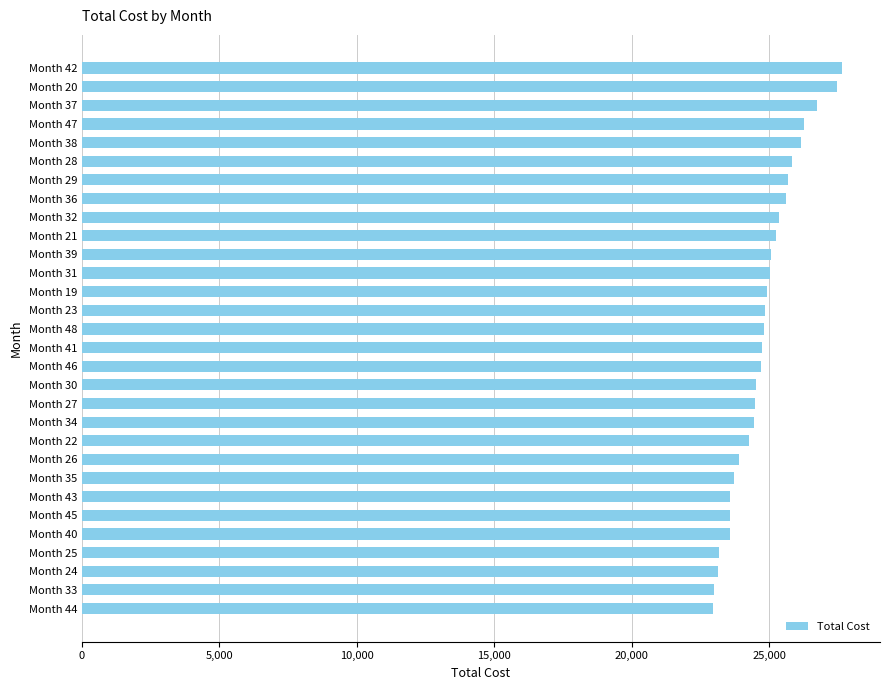

Between Month 21 and Month 25, which is larger?

Month 21